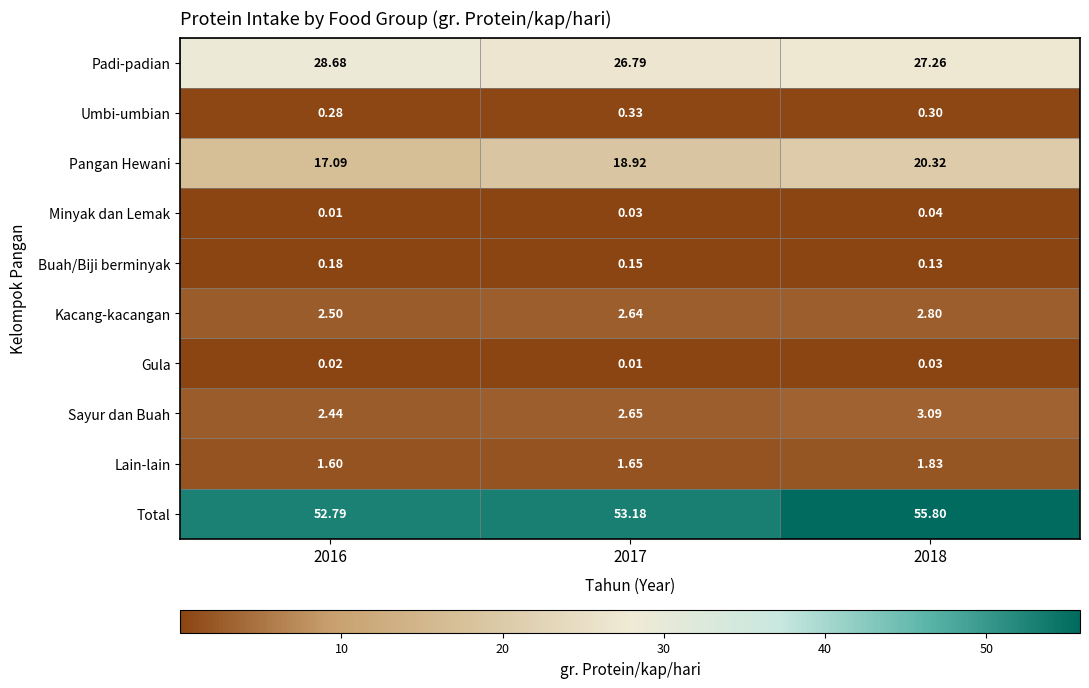

Rank the series at 2016 from lowest to highest value.

Minyak dan Lemak, Gula, Buah/Biji berminyak, Umbi-umbian, Lain-lain, Sayur dan Buah, Kacang-kacangan, Pangan Hewani, Padi-padian, Total